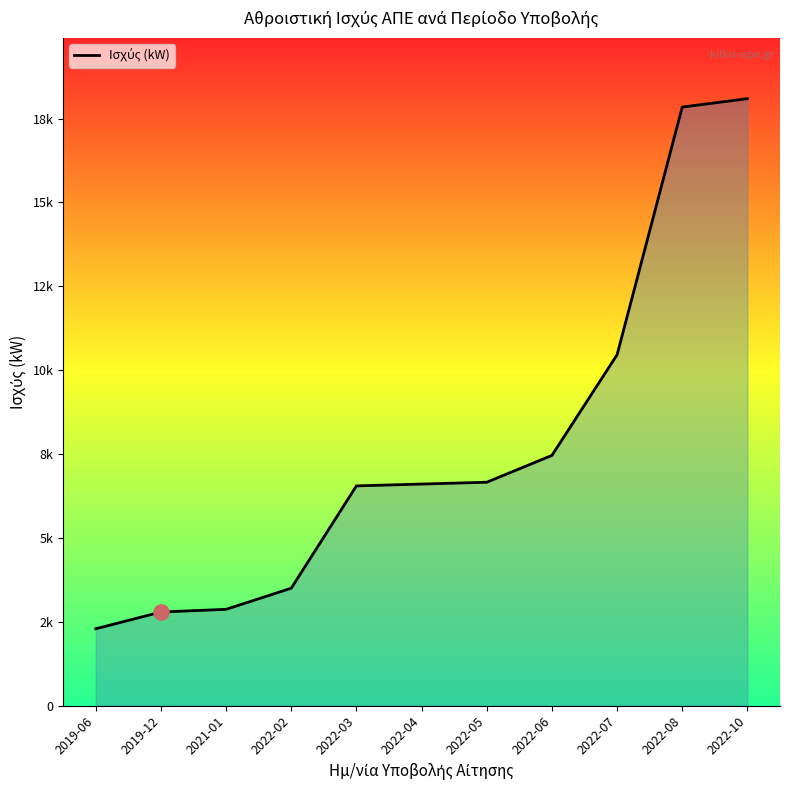

What is the ratio of the value at 2022-05 to the value at 2022-03?

1.0